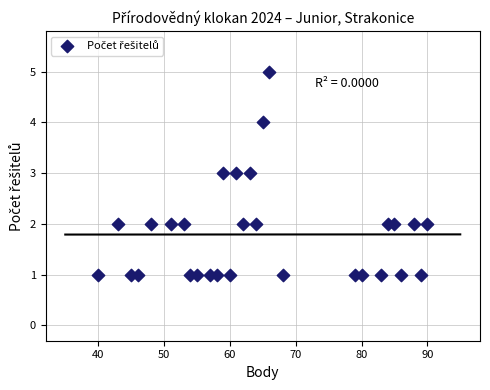

What is the range of Y values (max minus min)?

4